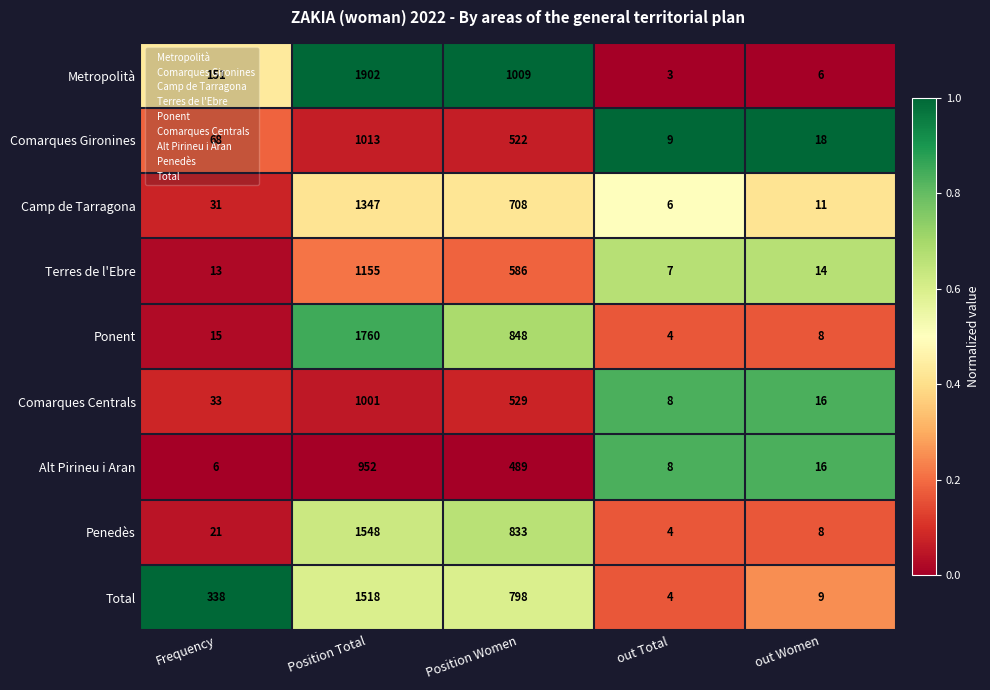

Which series changed the most between Frequency and Position Women?

Metropolità